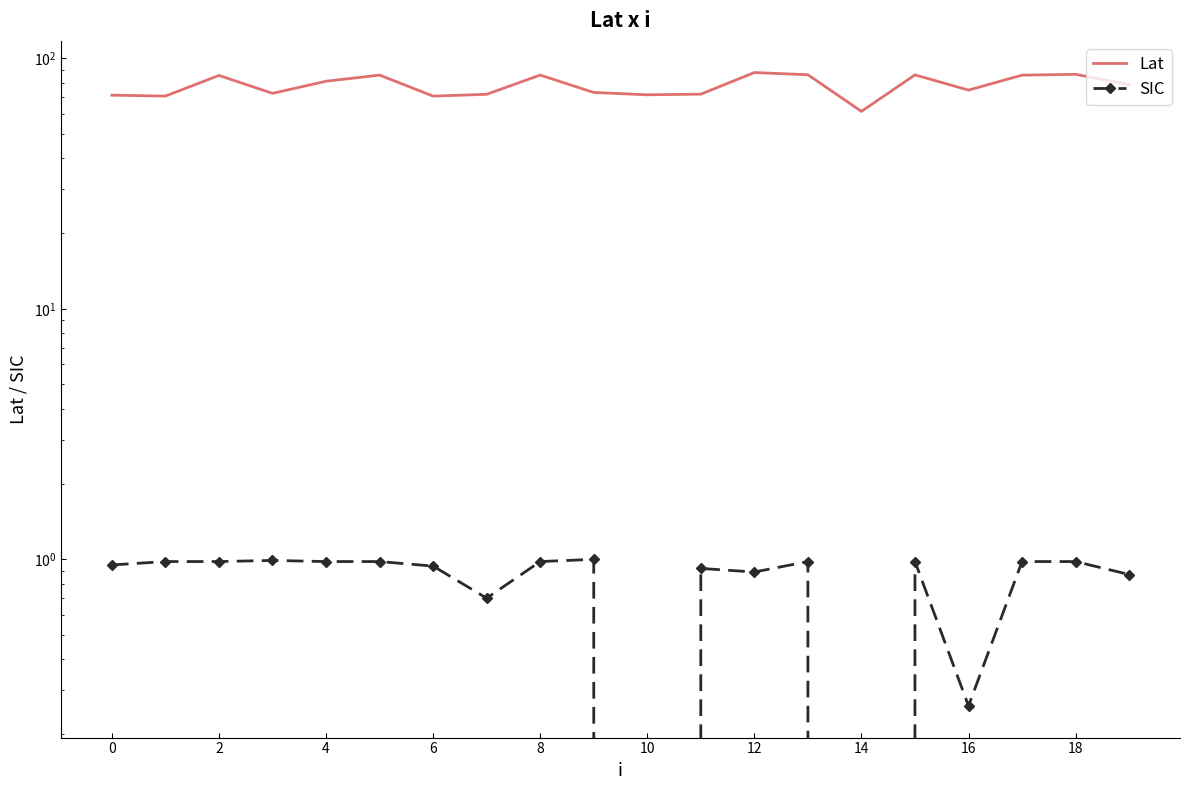

How many lines are shown in the chart?

2